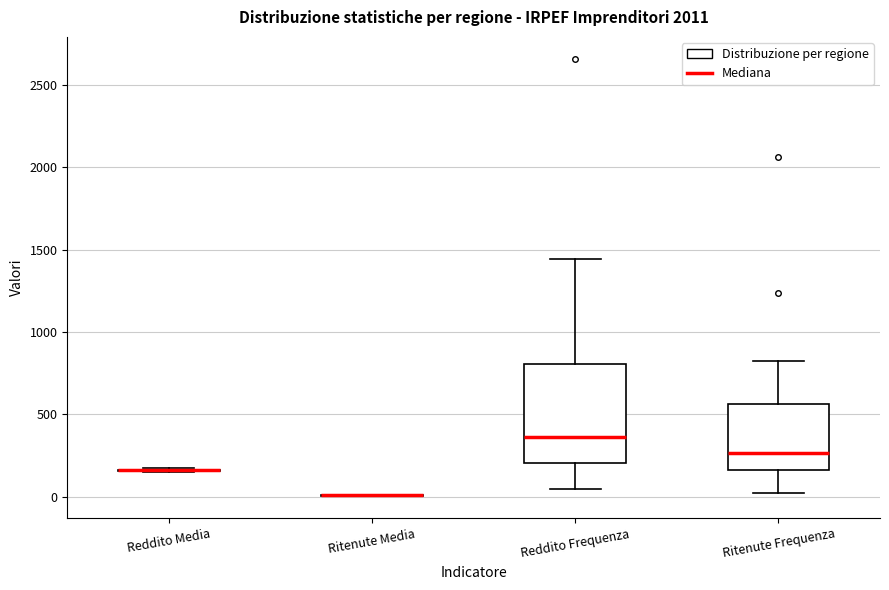

Reading left to right, transcribe this box plot: for each box, give where its median line is, the range the box spans, and where its two whiskers end, as read against the y-axis. The values are not printed on the chart, so give them approximately, as read against the axis.

Reddito Media: box collapsed to a line at 150, whiskers 150 to 150
Ritenute Media: box collapsed to a line at 0, whiskers 0 to 0
Reddito Frequenza: median 350, box 200 to 800, whiskers 50 to 1450
Ritenute Frequenza: median 250, box 150 to 550, whiskers 0 to 850